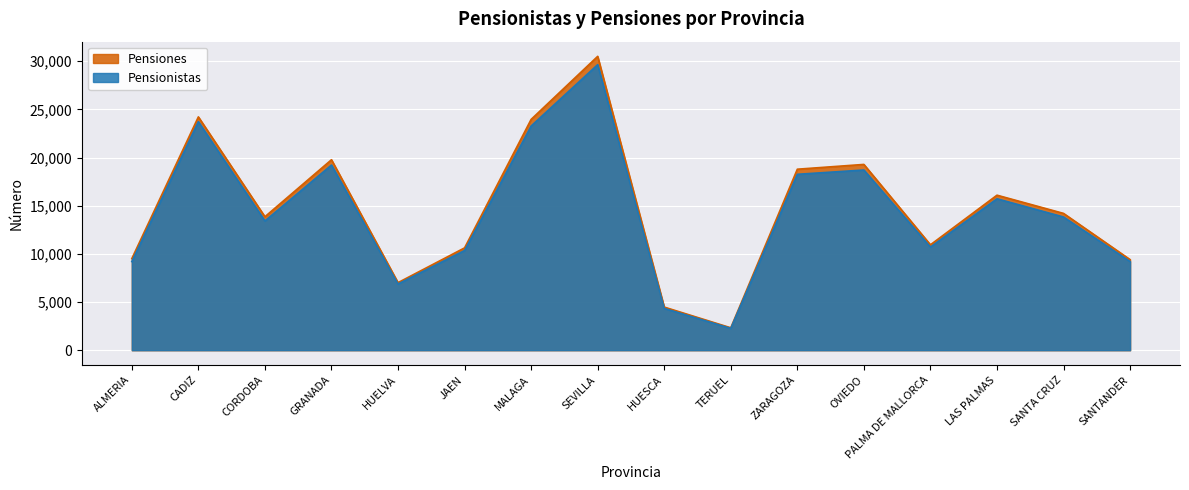

Does the chart display data point markers on the line(s)?

No